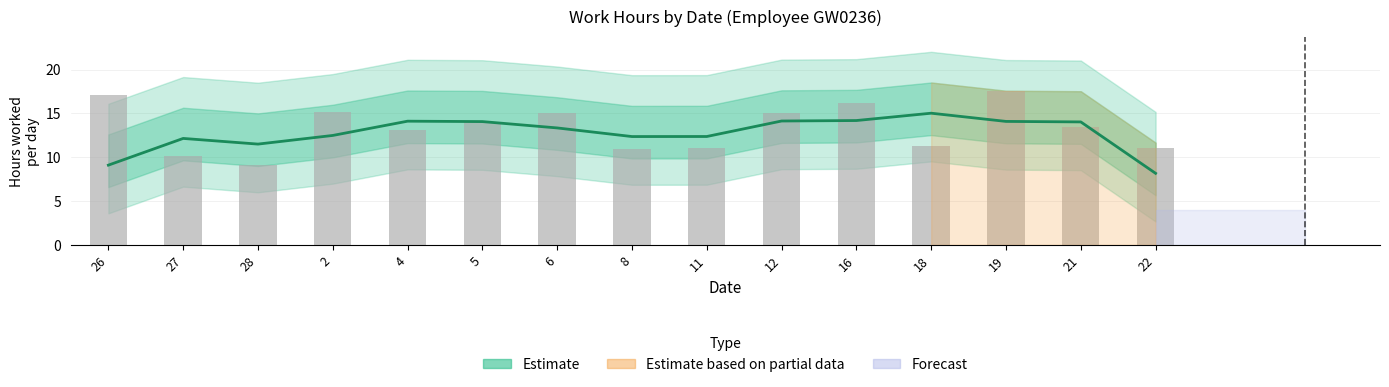

List the labels in order of Daily Hours (Low) value, smallest first.

28, 27, 8, 22, 11, 18, 4, 21, 5, 6, 12, 2, 16, 26, 19